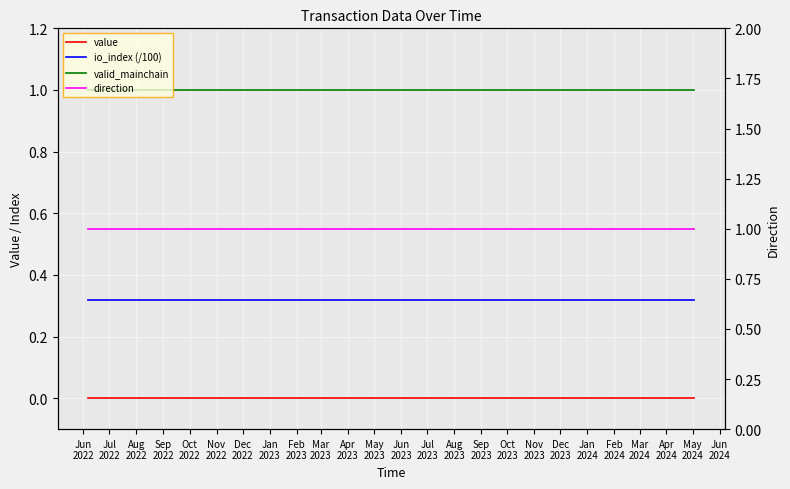

Is the value of io_index (/100) at Feb
2024 greater than the value of valid_mainchain at Apr
2024?

No